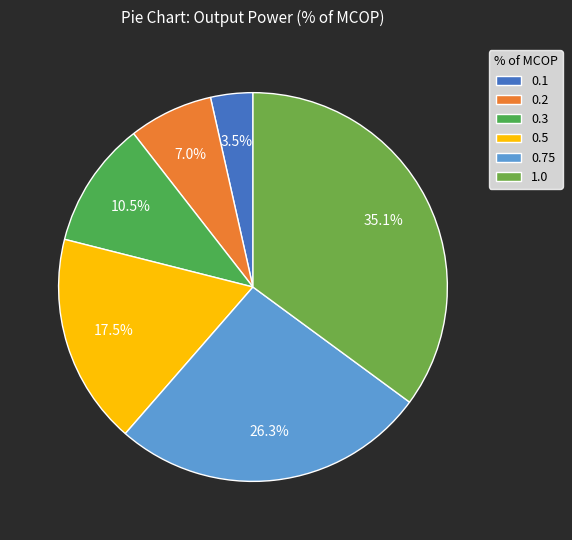

How many slices are in this pie chart?

6